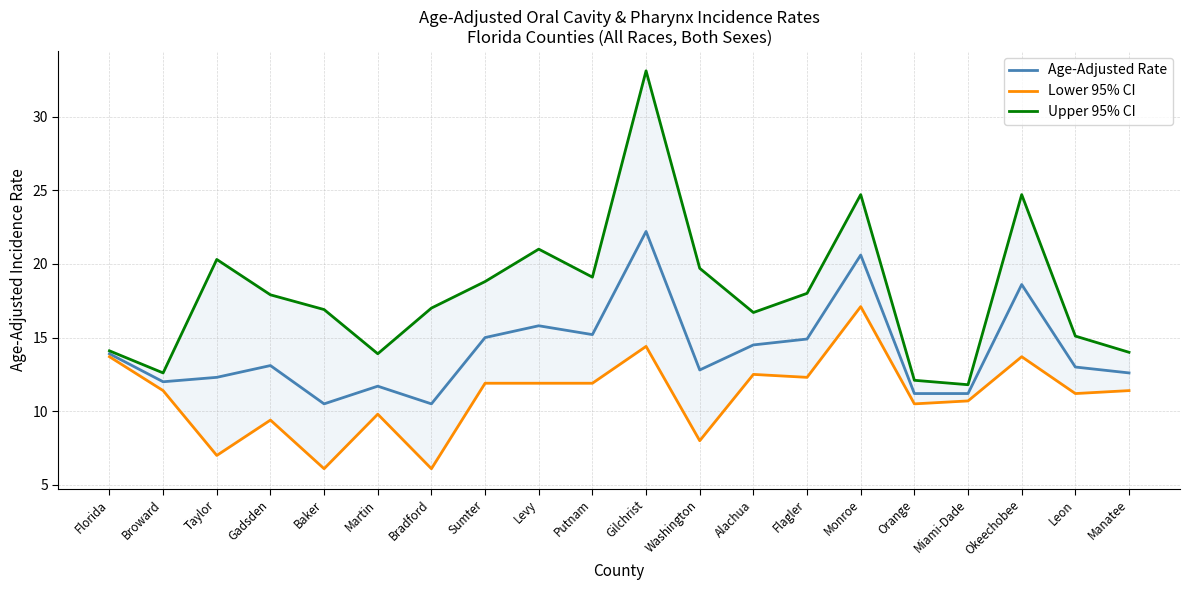

Reading right to left, list all the values displayed in this chart.

Age-Adjusted Rate: Manatee=12.6	Leon=13.0	Okeechobee=18.6	Miami-Dade=11.2	Orange=11.2	Monroe=20.6	Flagler=14.9	Alachua=14.5	Washington=12.8	Gilchrist=22.2	Putnam=15.2	Levy=15.8	Sumter=15.0	Bradford=10.5	Martin=11.7	Baker=10.5	Gadsden=13.1	Taylor=12.3	Broward=12.0	Florida=13.9
Lower 95% CI: Manatee=11.4	Leon=11.2	Okeechobee=13.7	Miami-Dade=10.7	Orange=10.5	Monroe=17.1	Flagler=12.3	Alachua=12.5	Washington=8.0	Gilchrist=14.4	Putnam=11.9	Levy=11.9	Sumter=11.9	Bradford=6.1	Martin=9.8	Baker=6.1	Gadsden=9.4	Taylor=7.0	Broward=11.4	Florida=13.7
Upper 95% CI: Manatee=14.0	Leon=15.1	Okeechobee=24.7	Miami-Dade=11.8	Orange=12.1	Monroe=24.7	Flagler=18.0	Alachua=16.7	Washington=19.7	Gilchrist=33.1	Putnam=19.1	Levy=21.0	Sumter=18.8	Bradford=17.0	Martin=13.9	Baker=16.9	Gadsden=17.9	Taylor=20.3	Broward=12.6	Florida=14.1